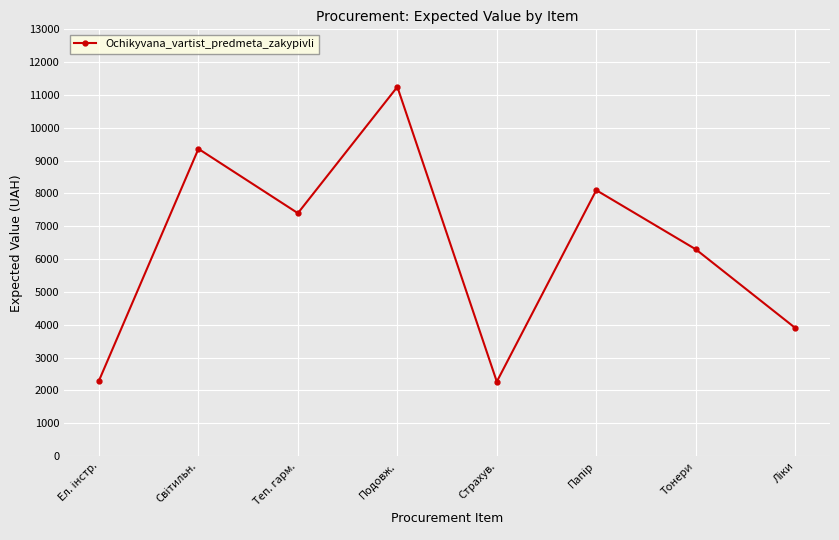

Does the chart have visible grid lines?

Yes